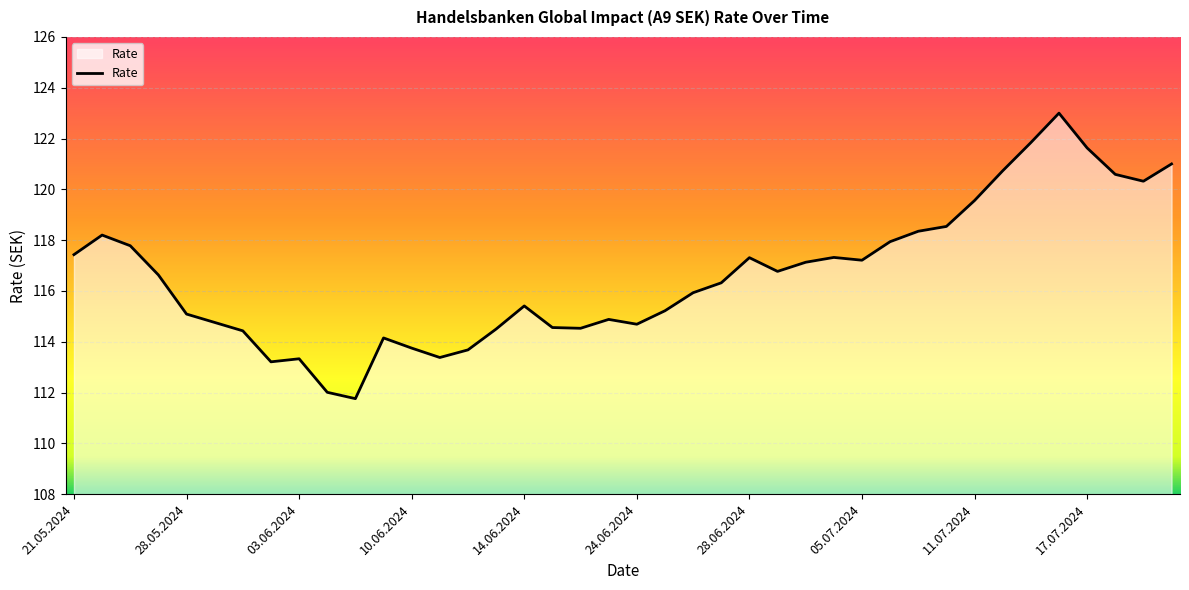

What is the sum of all values?

4664.9